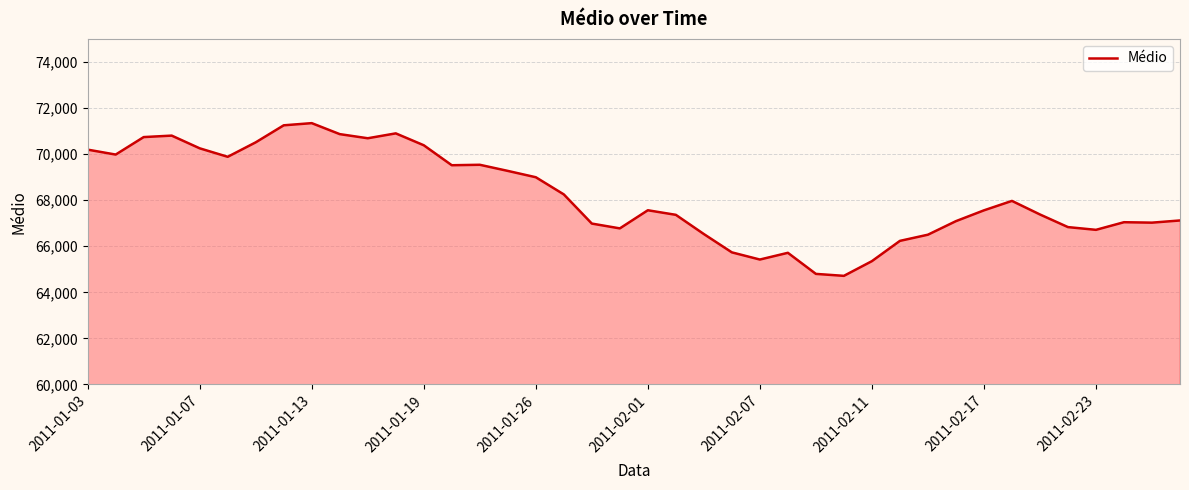

What is the difference between the maximum and minimum values?

6628